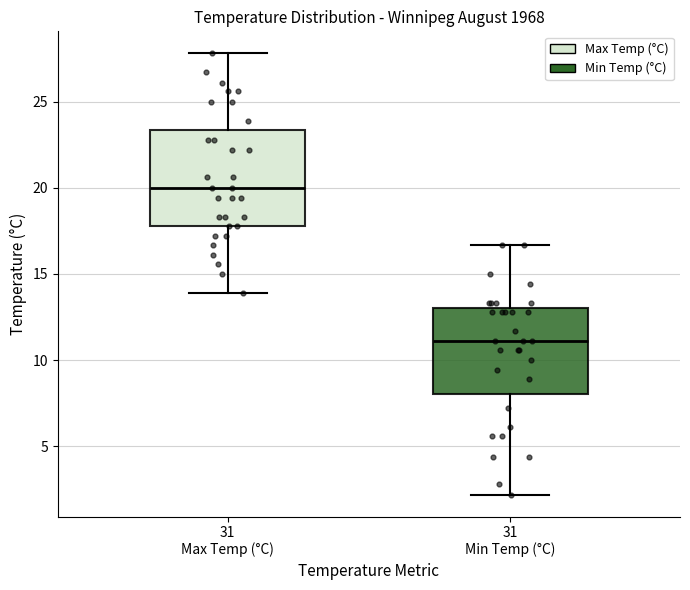

Reading left to right, transcribe this box plot: for each box, give where its median line is, the range the box spans, and where its two whiskers end, as read against the y-axis. The values are not printed on the chart, so give them approximately, as read against the axis.

31 Max Temp (°C): median 20.0, box 18.0 to 23.5, whiskers 14.0 to 28.0
31 Min Temp (°C): median 11.0, box 8.0 to 13.0, whiskers 2.0 to 16.5